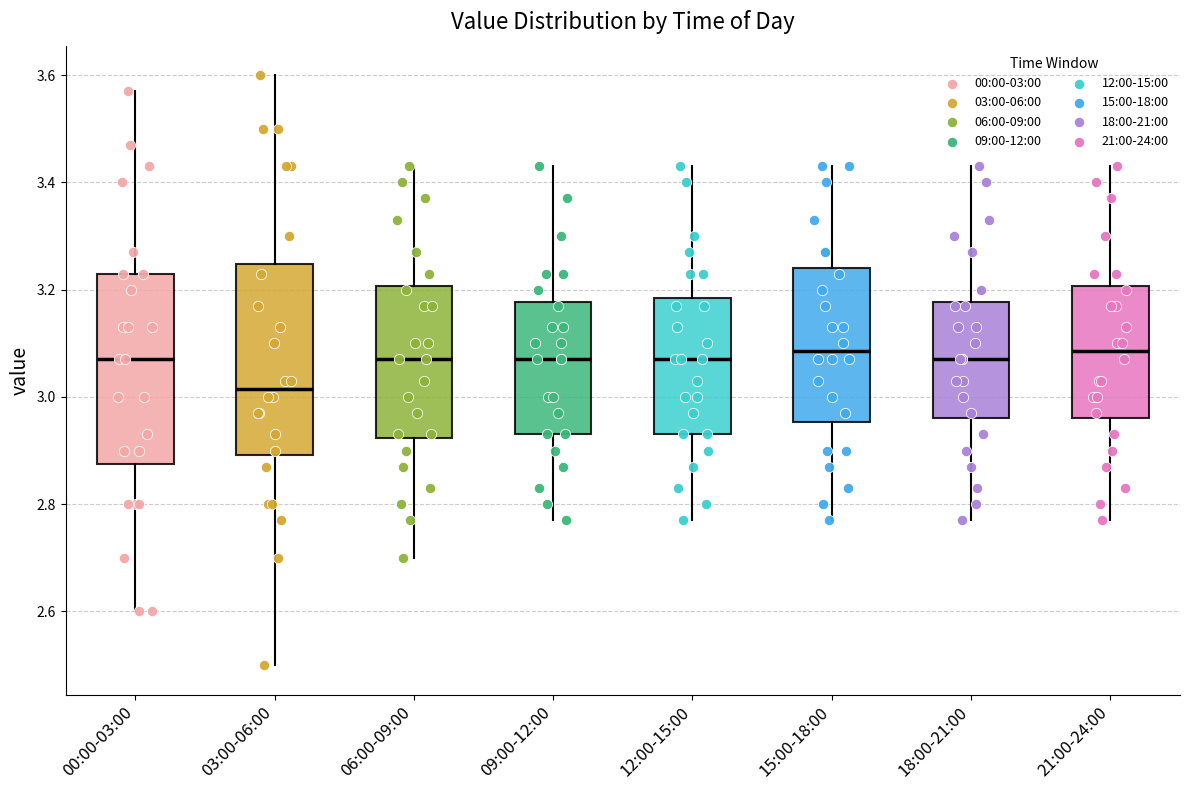

Reading left to right, read every box against the y-axis: the position of its median line, the range the box covers, and the ends of its whiskers. The values are not printed on the chart, so give them approximately, as read against the axis.

00:00-03:00: median 3.08, box 2.88 to 3.24, whiskers 2.60 to 3.58
03:00-06:00: median 3.02, box 2.90 to 3.24, whiskers 2.50 to 3.60
06:00-09:00: median 3.08, box 2.92 to 3.20, whiskers 2.70 to 3.44
09:00-12:00: median 3.08, box 2.94 to 3.18, whiskers 2.78 to 3.44
12:00-15:00: median 3.08, box 2.94 to 3.18, whiskers 2.78 to 3.44
15:00-18:00: median 3.08, box 2.96 to 3.24, whiskers 2.78 to 3.44
18:00-21:00: median 3.08, box 2.96 to 3.18, whiskers 2.78 to 3.44
21:00-24:00: median 3.08, box 2.96 to 3.20, whiskers 2.78 to 3.44